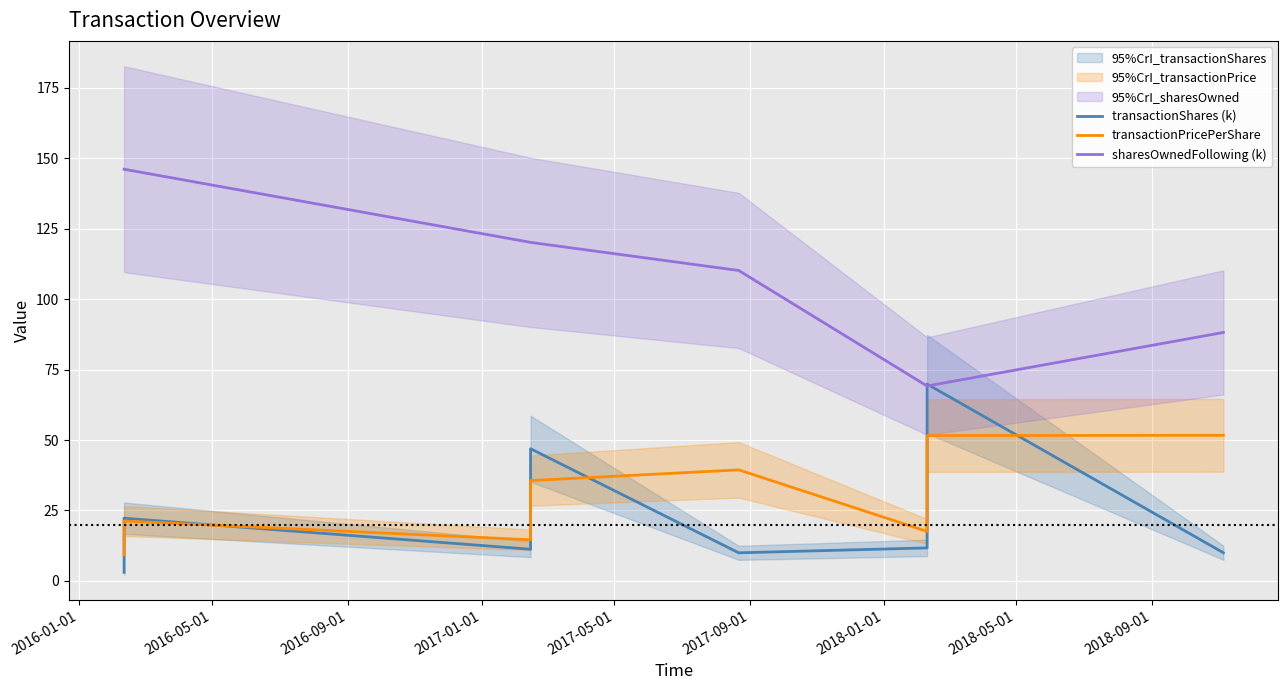

What are all the series names shown in the legend?

transactionShares (k), transactionPricePerShare, sharesOwnedFollowing (k)